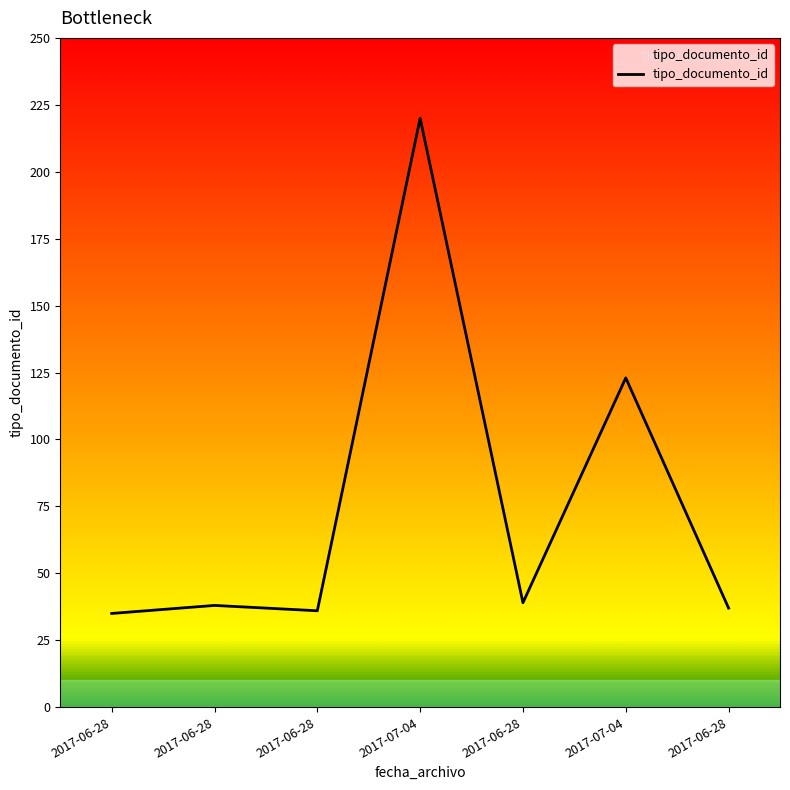

Count the number of data series in this chart.

1